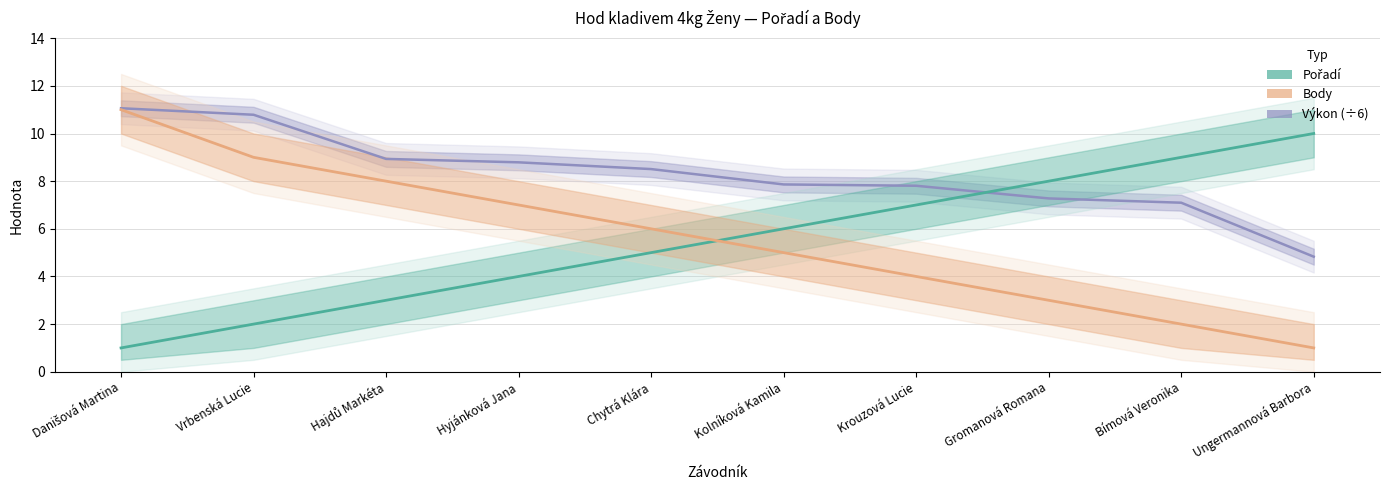

What is the sum of the Výkon (÷6) values at Chytrá Klára and Vrbenská Lucie?

19.3